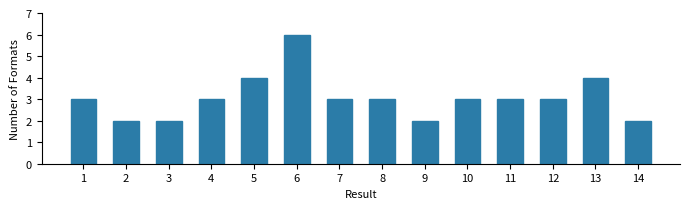

Reading left to right, list all the values displayed in this chart.

3	2	2	3	4	6	3	3	2	3	3	3	4	2